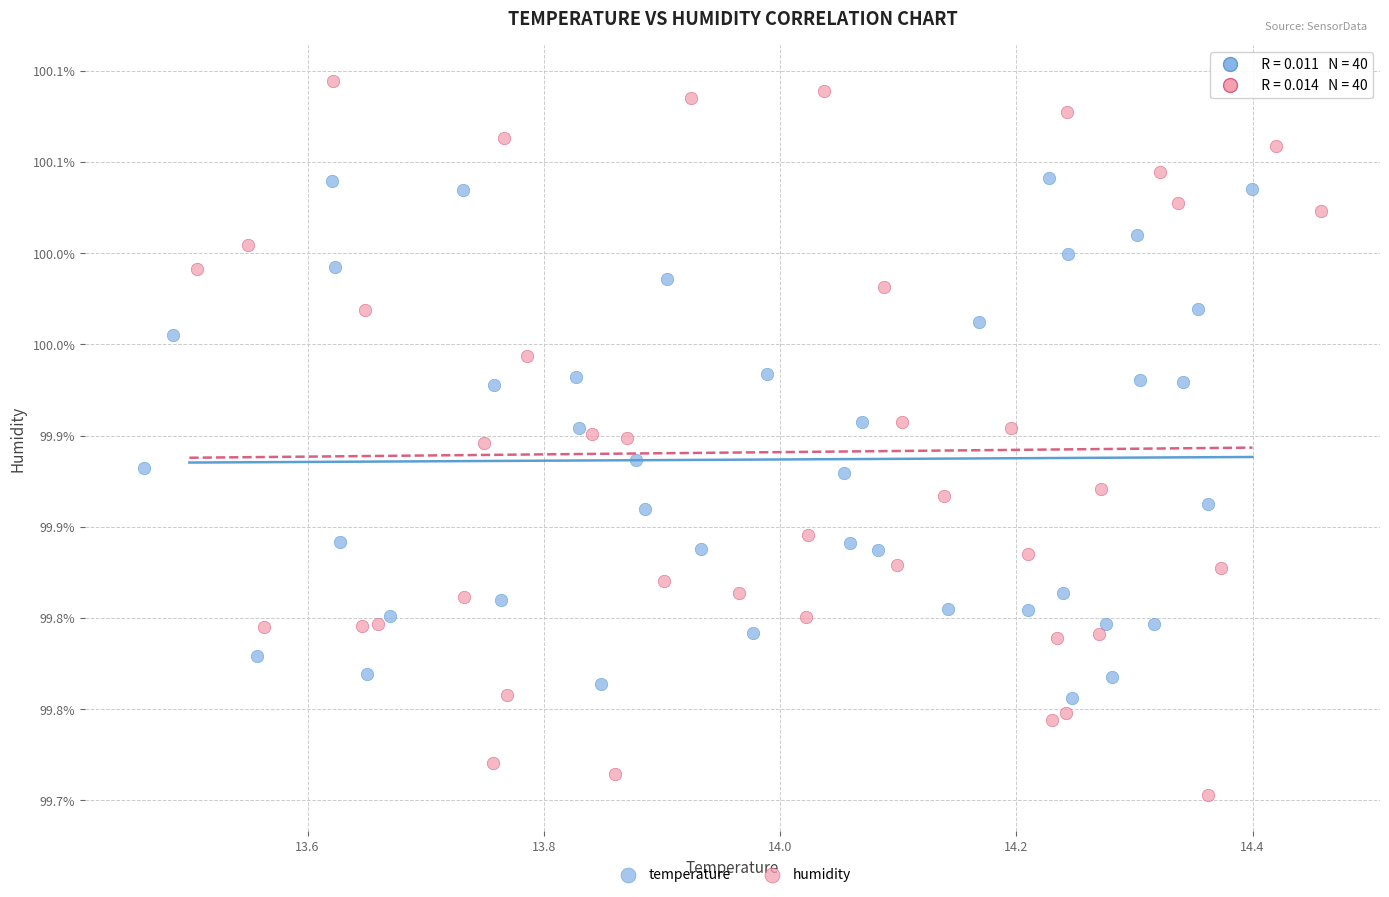

What are all the series names shown in the legend?

temperature, humidity